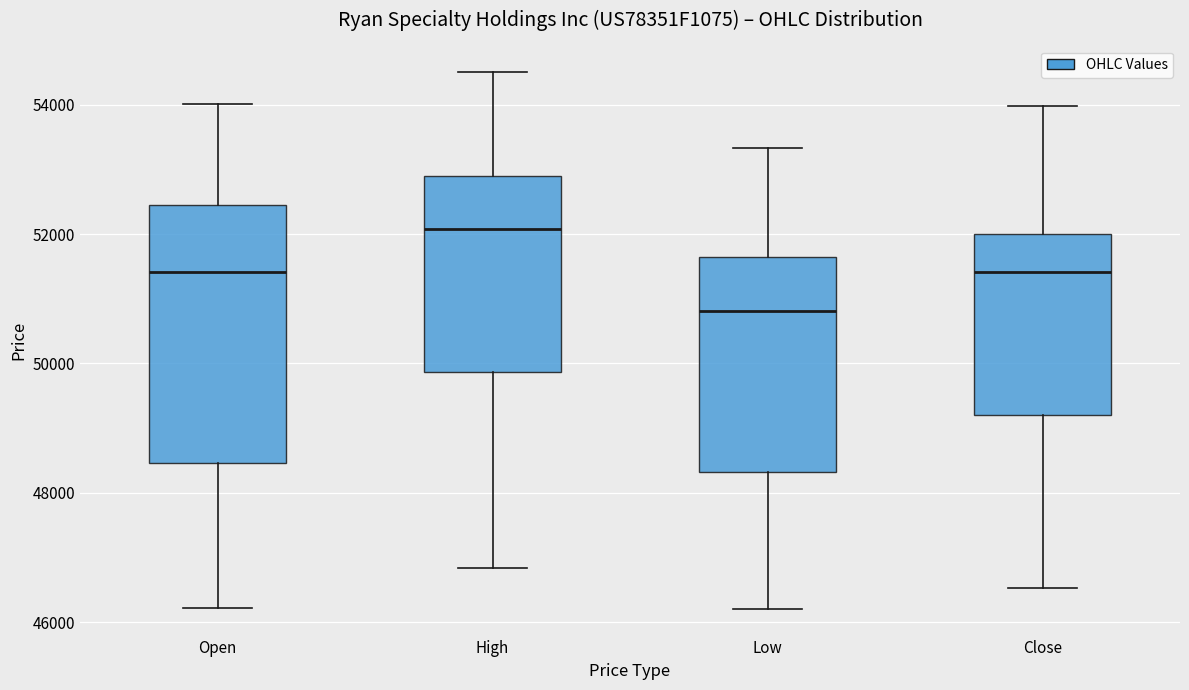

Which box has the highest median line?

High